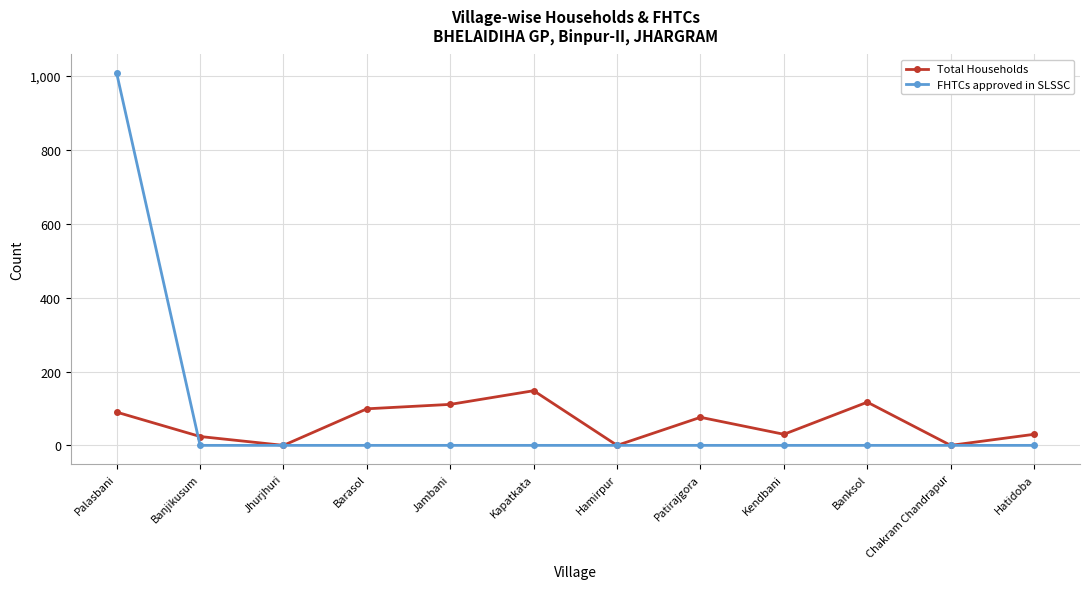

What is the label of the 5th point from the left?

Jambani